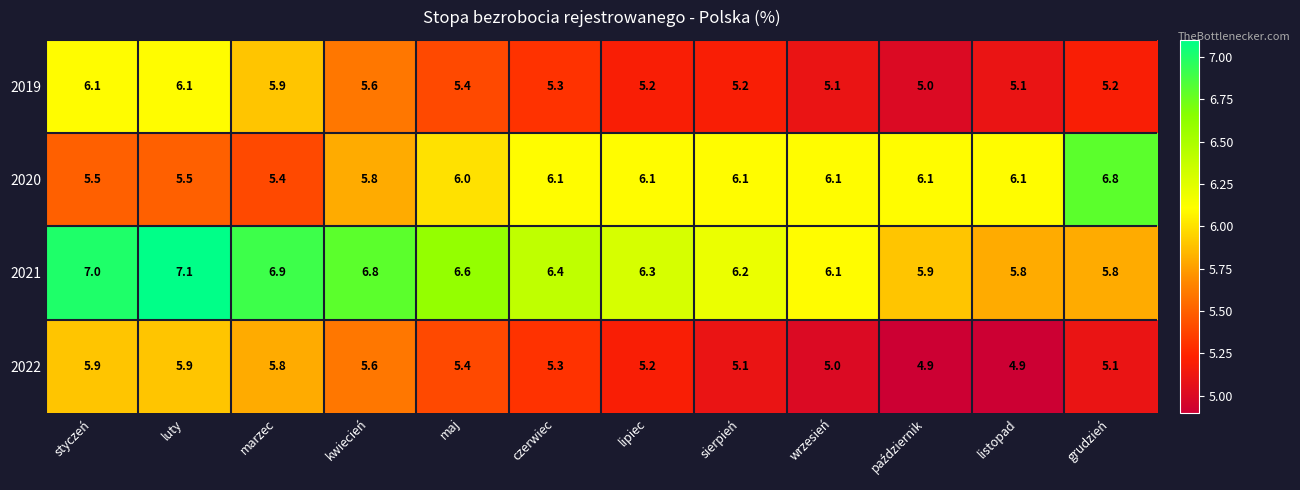

The value of 2022 at sierpień is 5.1. True or false?

True